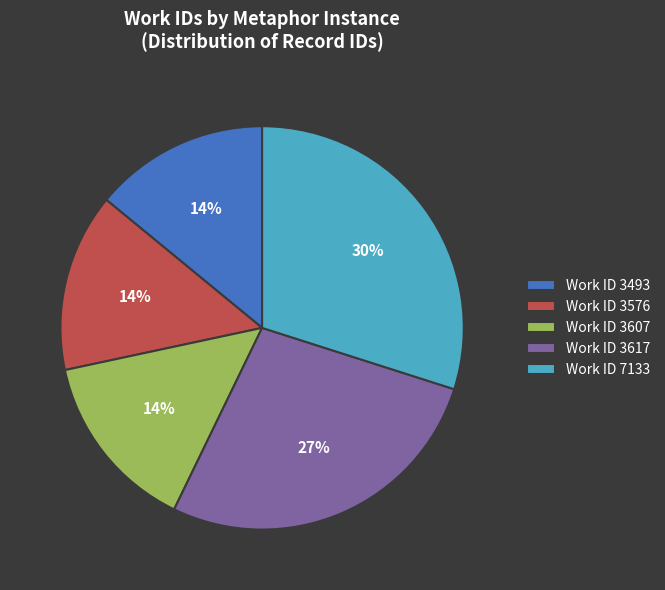

What percentage is the Work ID 3617 slice, to the nearest percent?

27%